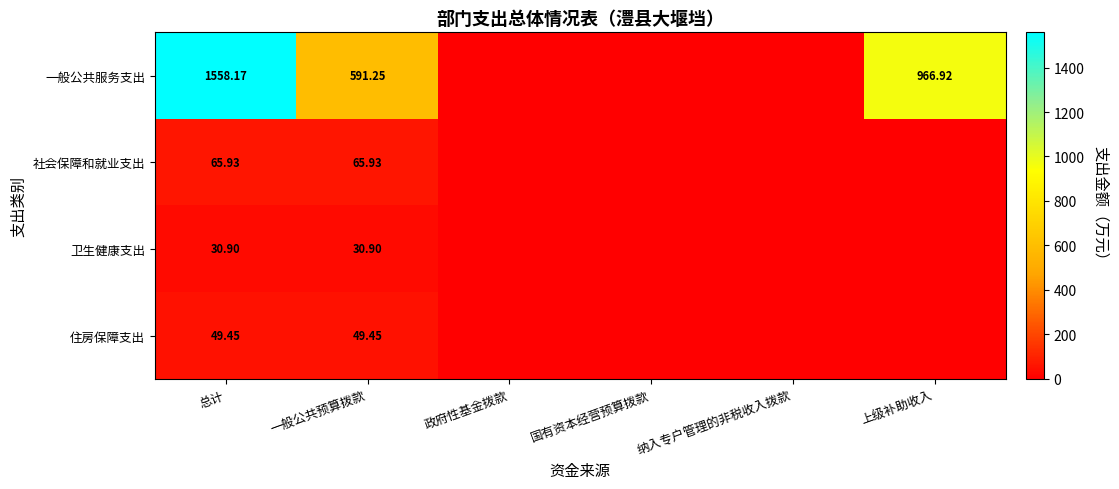

List the series in order of their peak value, highest first.

一般公共服务支出, 社会保障和就业支出, 住房保障支出, 卫生健康支出